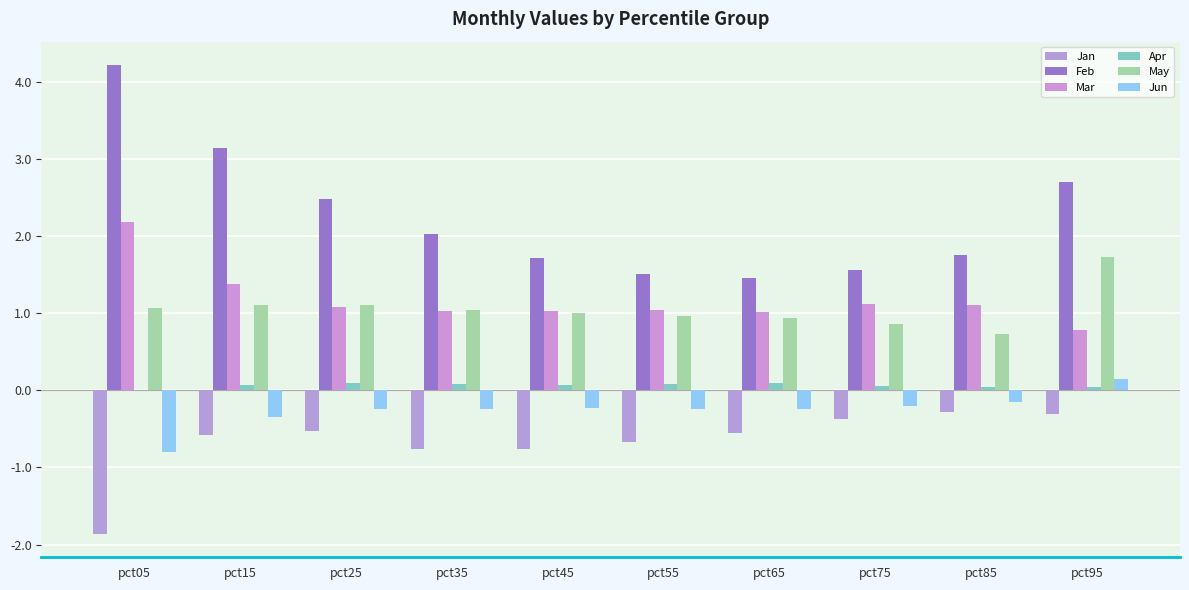

List the series in order of their peak value, highest first.

Feb, Mar, May, Jun, Apr, Jan